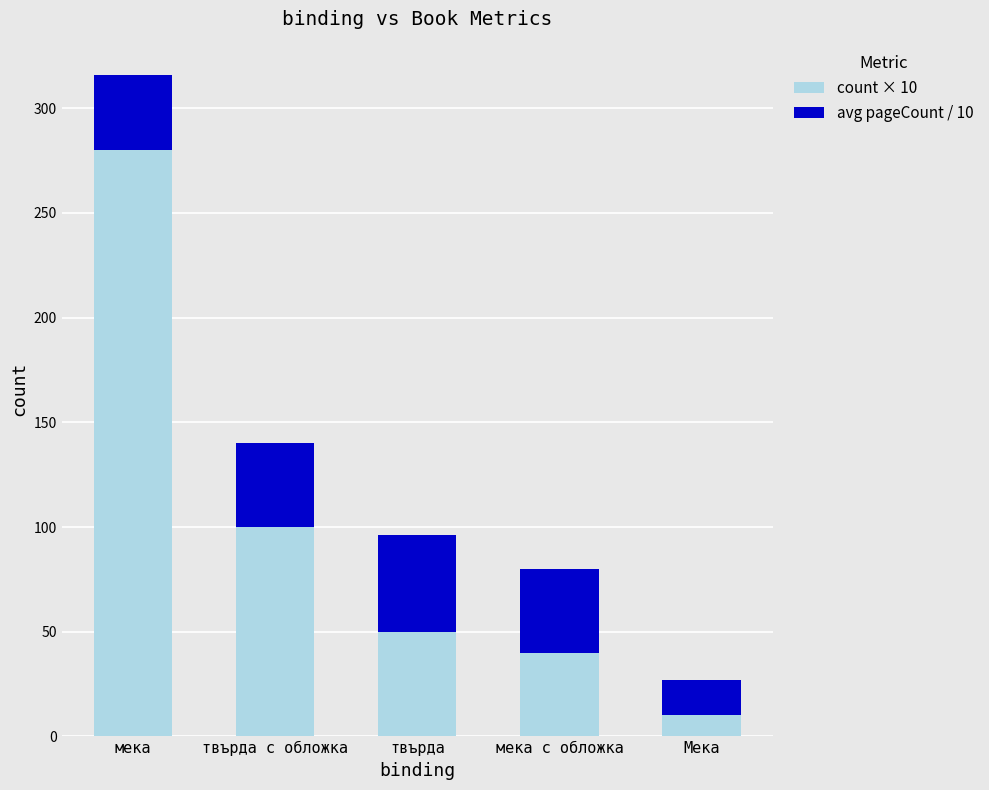

What is the total value across all series at твърда?

96